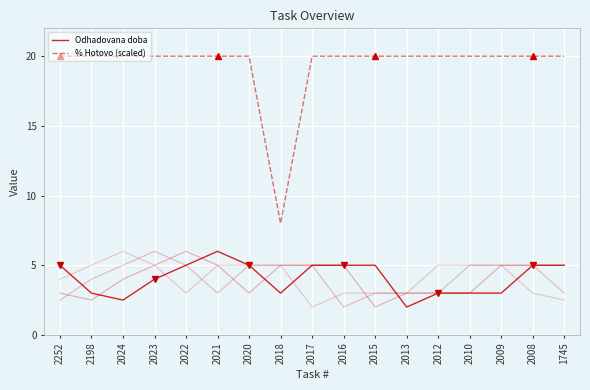

How many categories are shown in the chart?

17